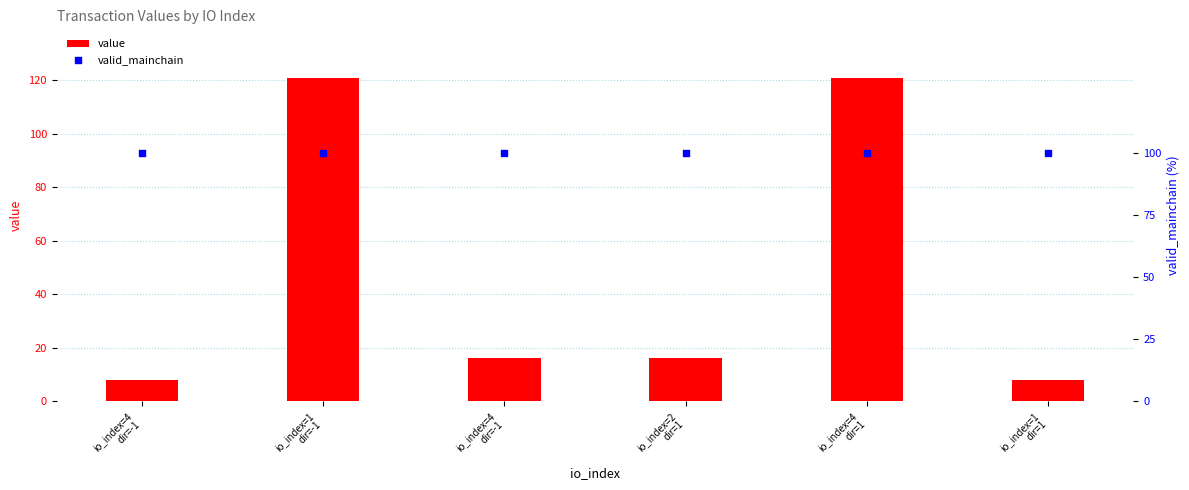

At how many categories does at least one series exceed 44?

6